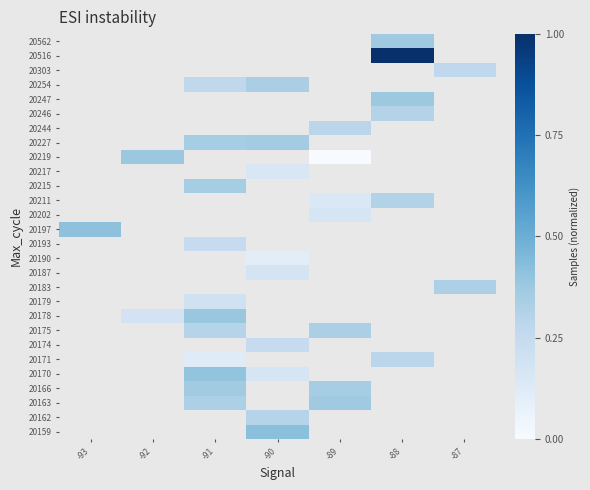

Which category has the highest value across all series?

-88